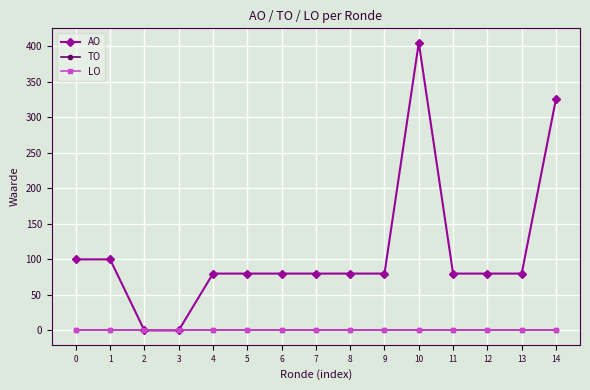

True or false: AO and TO intersect in this chart.

False